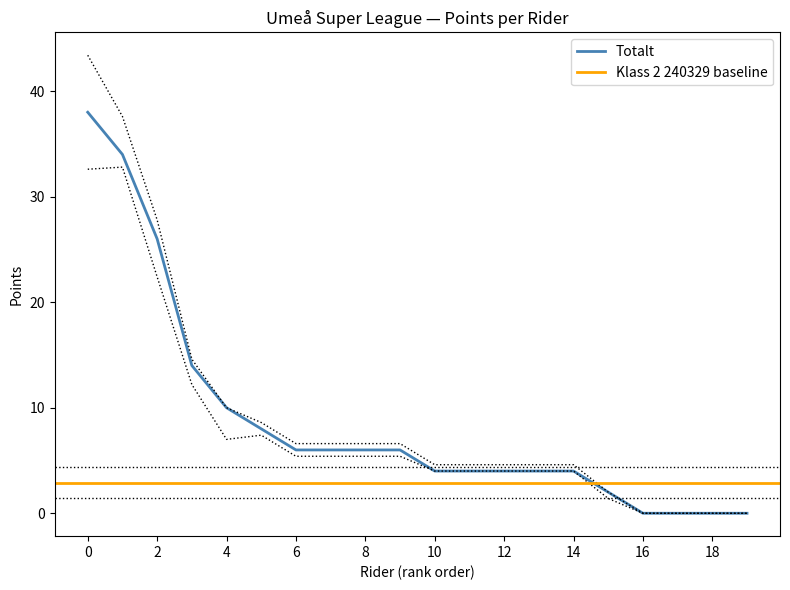

The value of Totalt at 2 is 26. True or false?

True